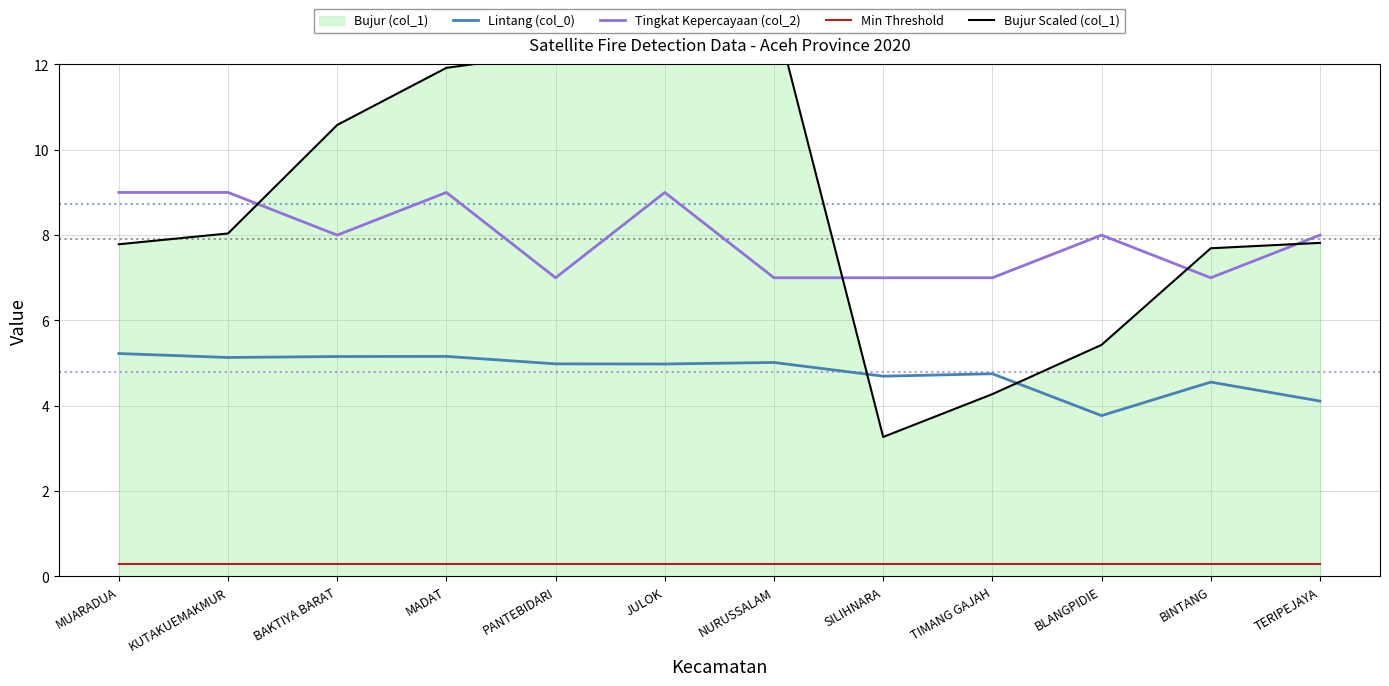

What is the difference between the maximum and minimum values in the Tingkat Kepercayaan (col_2) series?

2.0